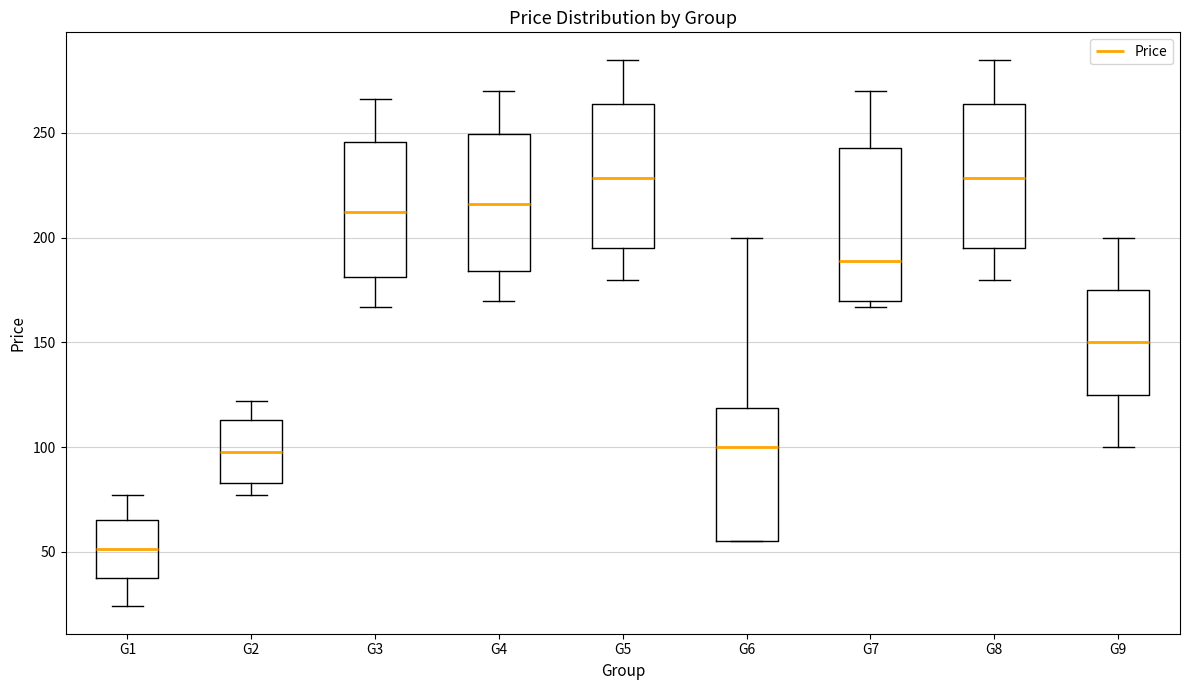

Reading left to right, transcribe this box plot: for each box, give where its median line is, the range the box spans, and where its two whiskers end, as read against the y-axis. The values are not printed on the chart, so give them approximately, as read against the axis.

G1: median 50, box 40 to 65, whiskers 25 to 75
G2: median 100, box 85 to 115, whiskers 75 to 120
G3: median 215, box 180 to 245, whiskers 165 to 265
G4: median 215, box 185 to 250, whiskers 170 to 270
G5: median 230, box 195 to 265, whiskers 180 to 285
G6: median 100, box 55 to 120, whiskers 55 to 200
G7: median 190, box 170 to 245, whiskers 165 to 270
G8: median 230, box 195 to 265, whiskers 180 to 285
G9: median 150, box 125 to 175, whiskers 100 to 200